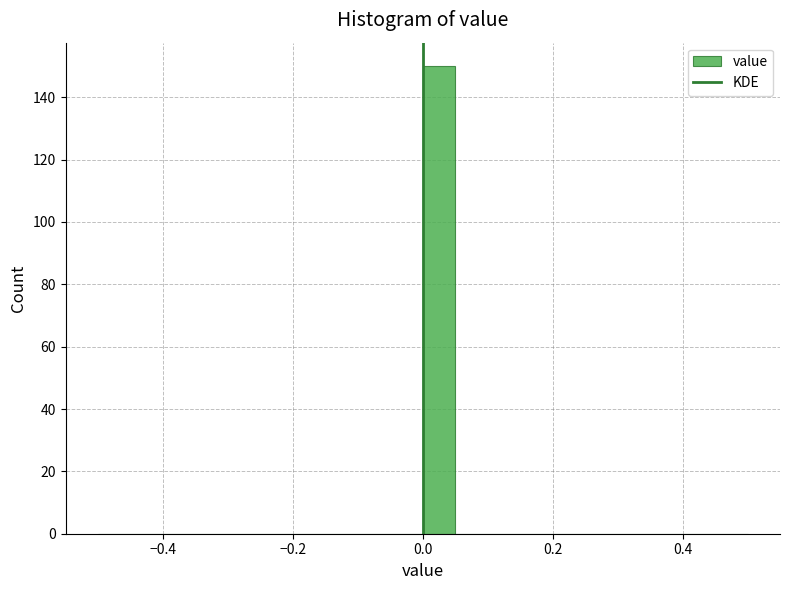

Around what value on the x-axis is the tallest bar? Give the approximate position of its centre, as read against the axis.

0.02